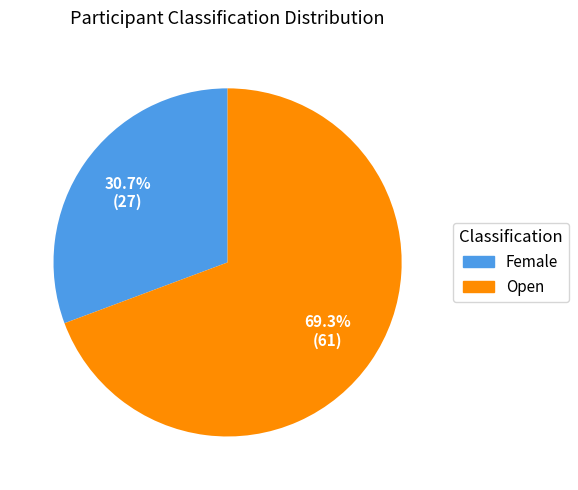

Is there a majority slice in this chart?

Yes